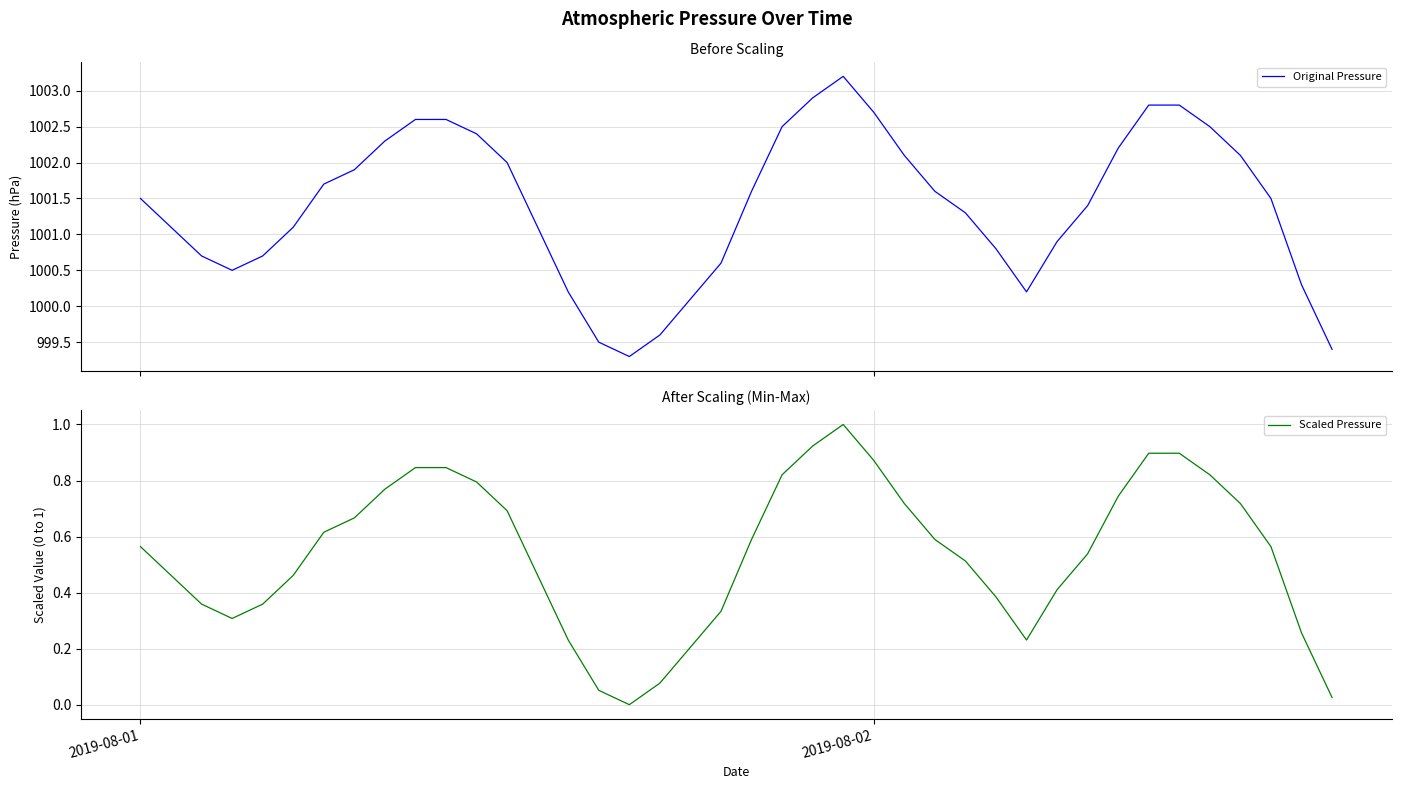

What is the maximum value shown in the chart?

1003.2